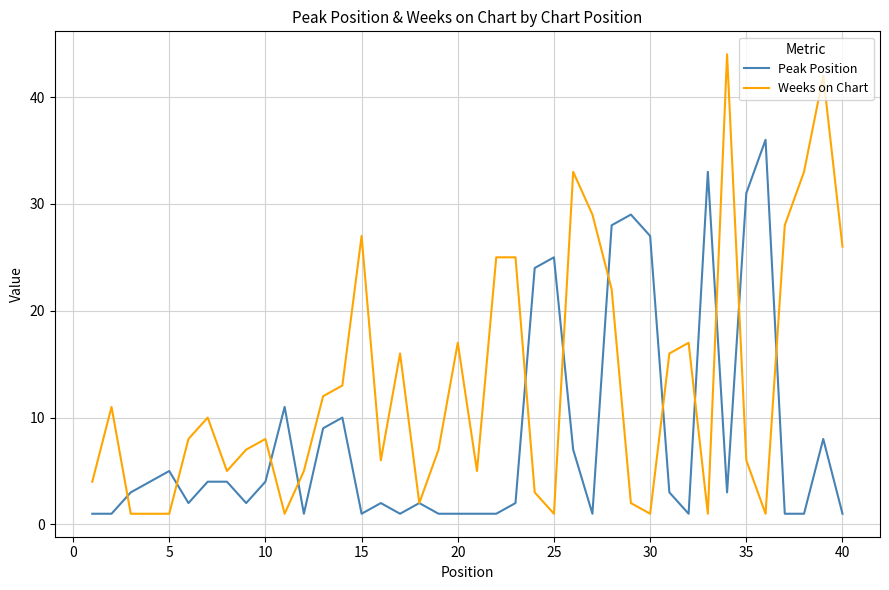

Which series ends up on top after the final intersection of Weeks on Chart and Peak Position?

Weeks on Chart